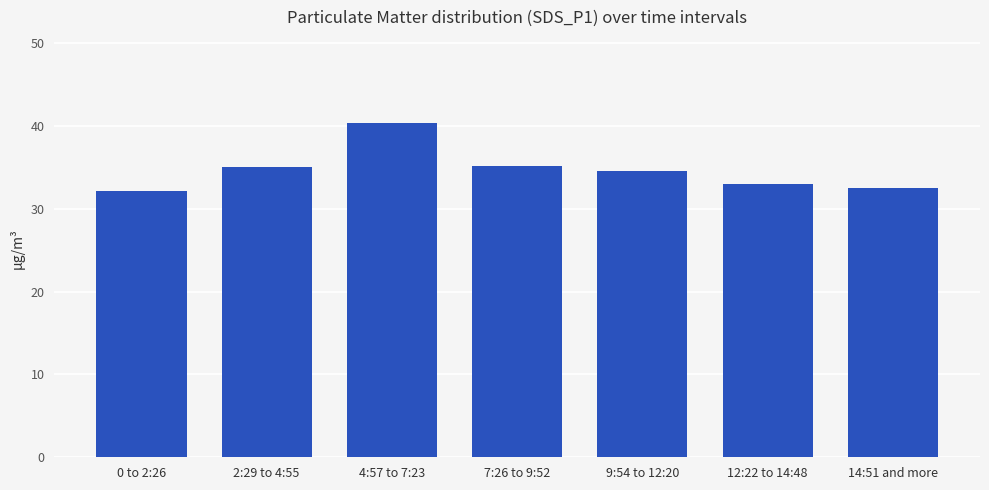

What is the sum of the values at 2:29 to 4:55 and 7:26 to 9:52?

70.2